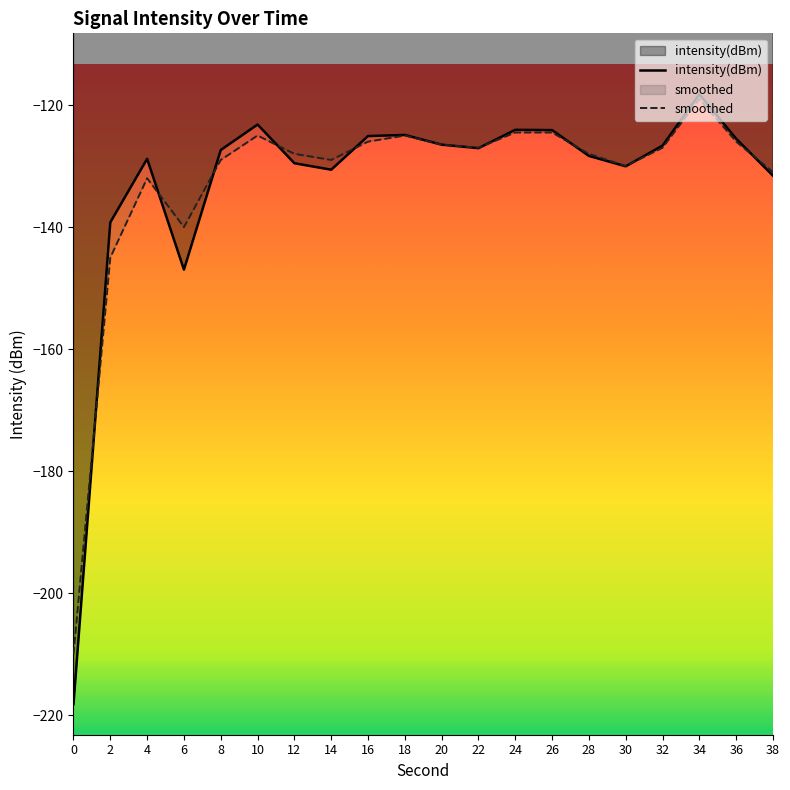

Rank the series at 20 from highest to lowest value.

intensity(dBm), smoothed